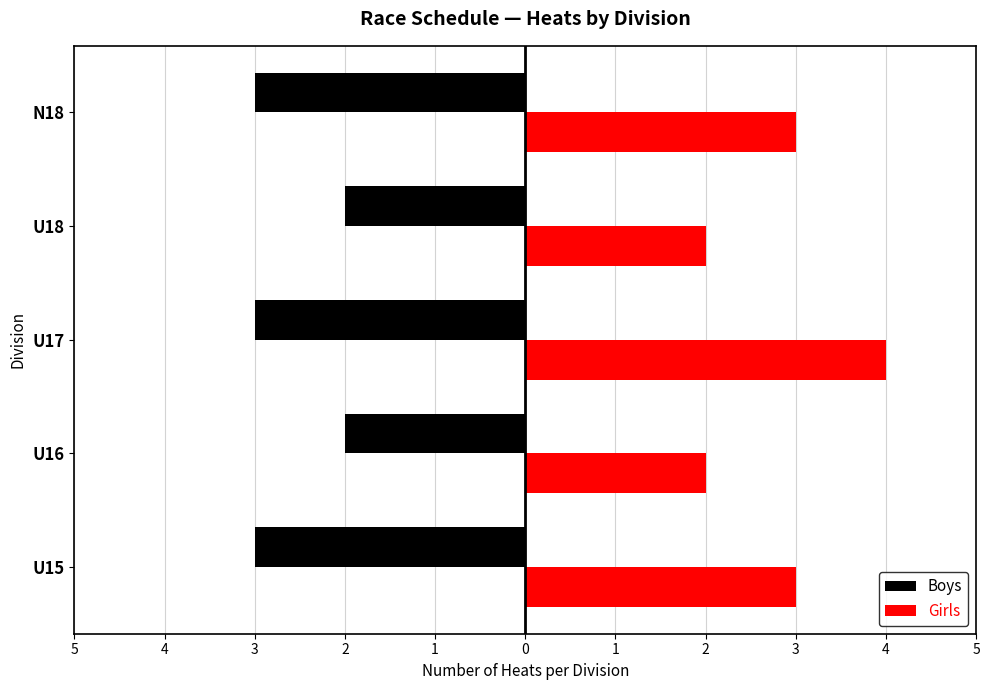

What are all the series names shown in the legend?

Boys, Girls